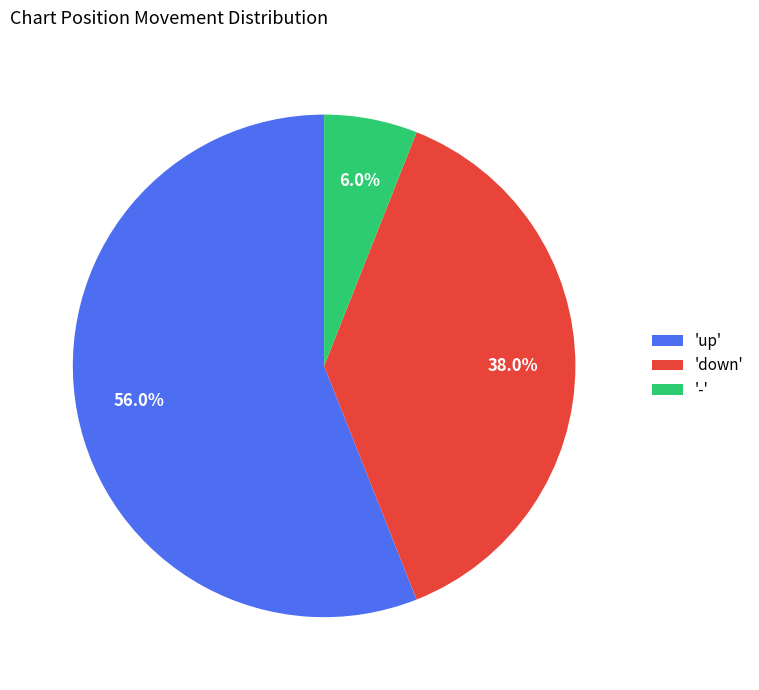

How many segments does this pie chart have?

3